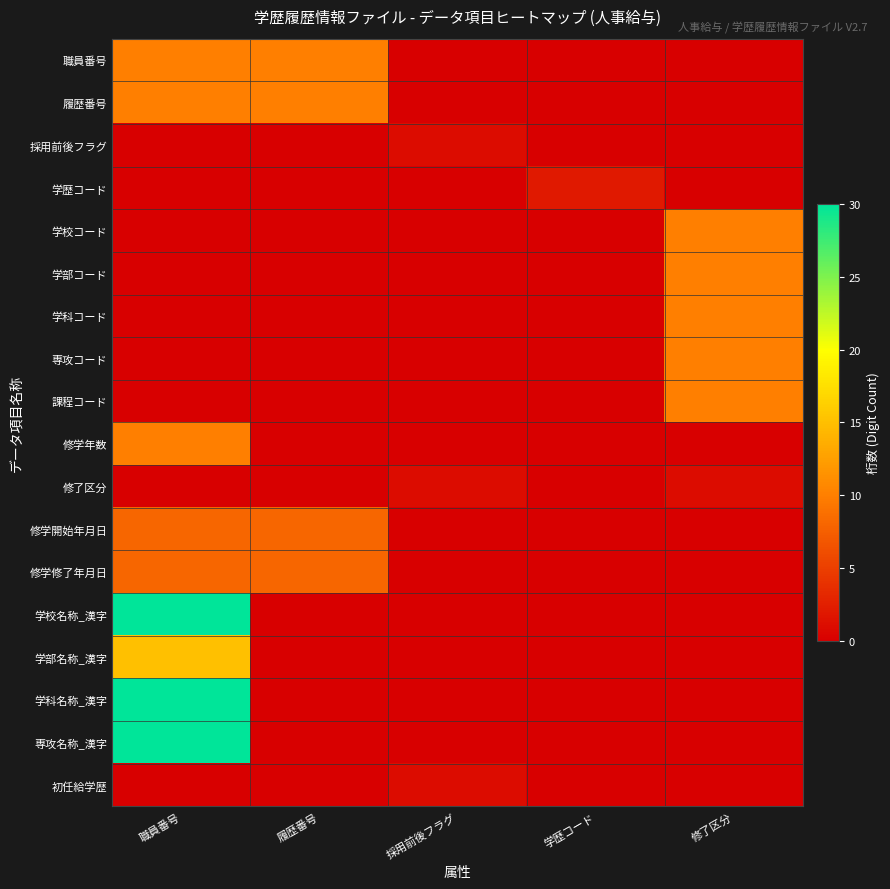

What is the maximum value shown in the chart?

30